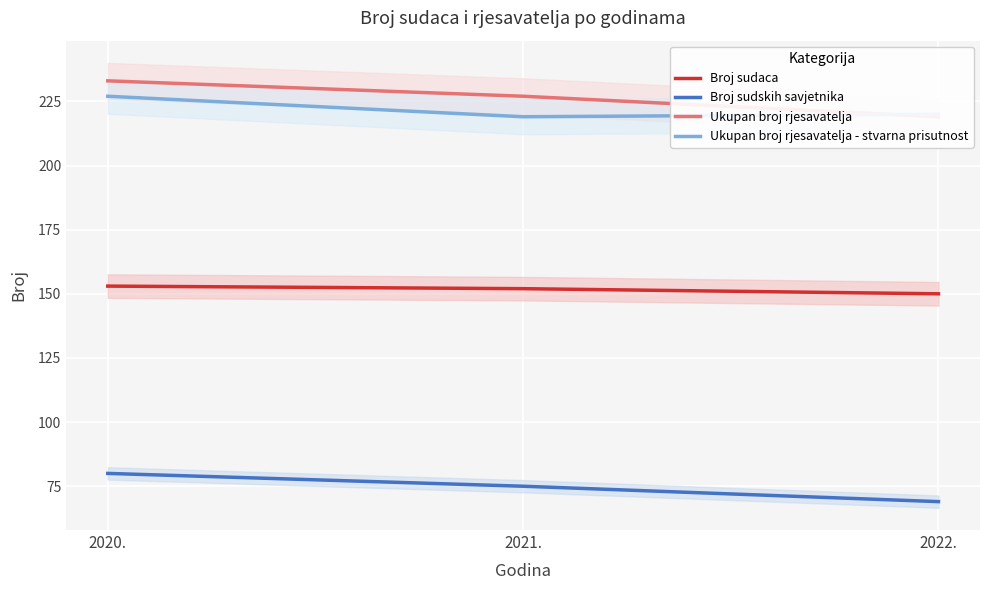

Is this an area chart (filled region under the line)?

No